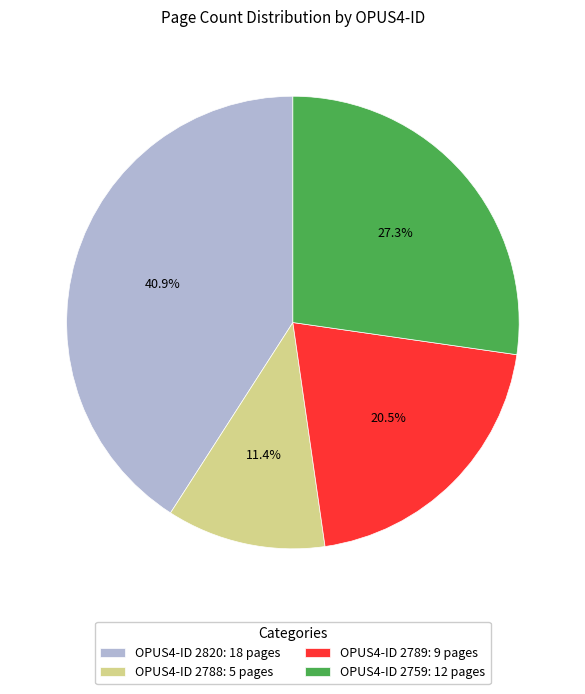

What is the smallest slice in the pie chart?

OPUS4-ID 2788: 5 pages